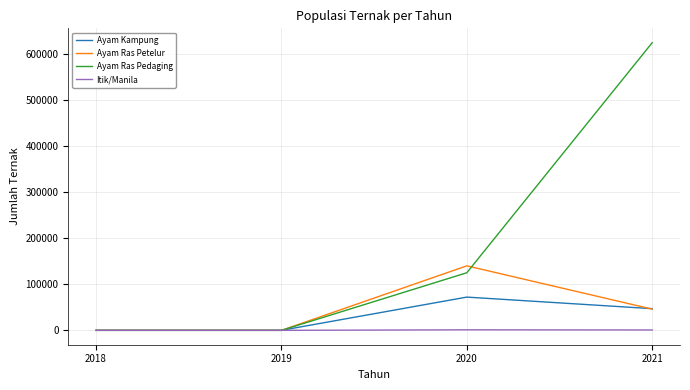

What are all the series names shown in the legend?

Ayam Kampung, Ayam Ras Petelur, Ayam Ras Pedaging, Itik/Manila